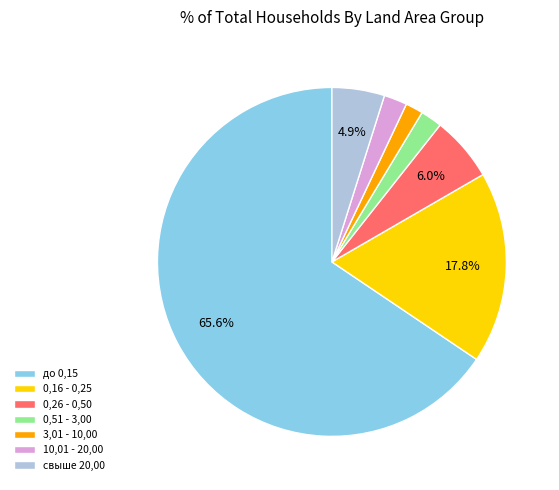

Which slice is the largest?

до 0,15